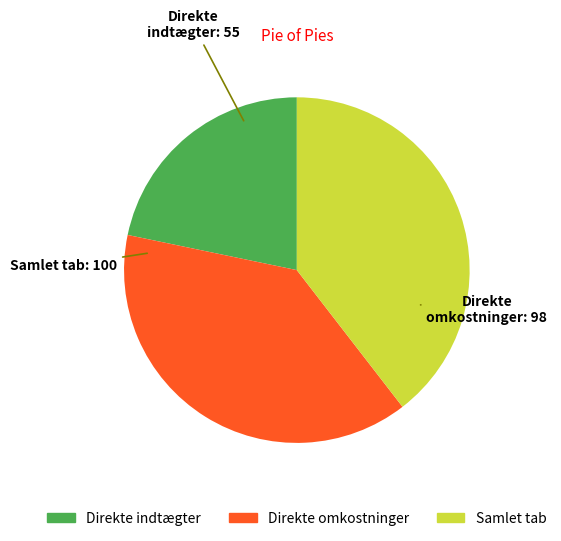

How many segments does this pie chart have?

3